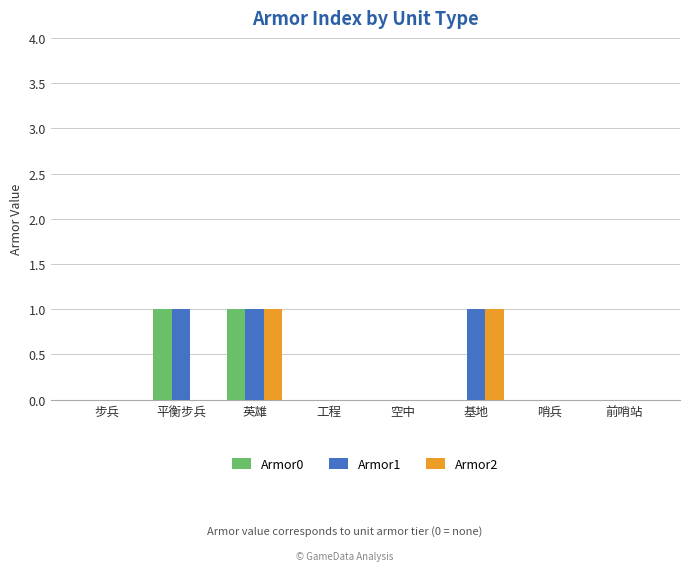

Are the bars horizontal?

No